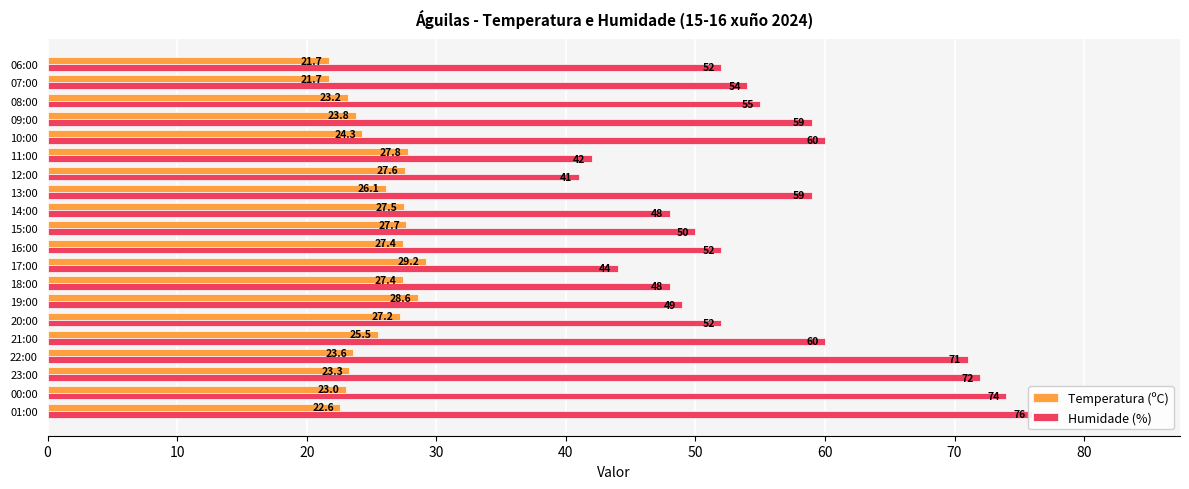

Does the chart contain stacked bars?

No